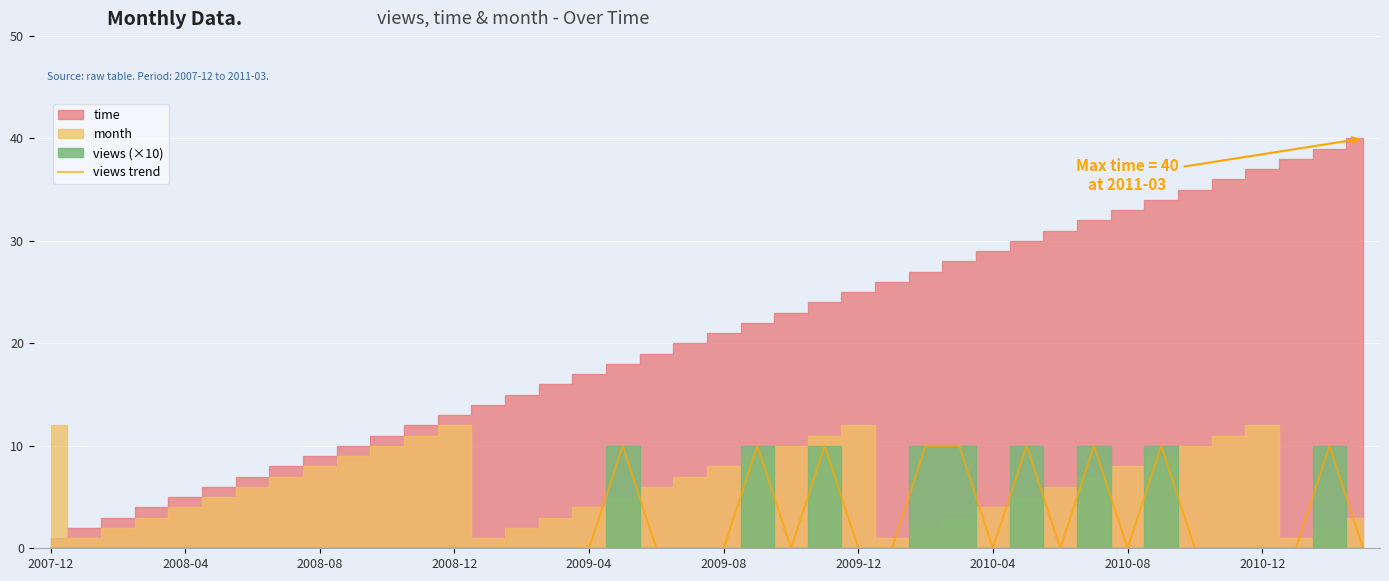

Count the values in the range 0 to 1.

31